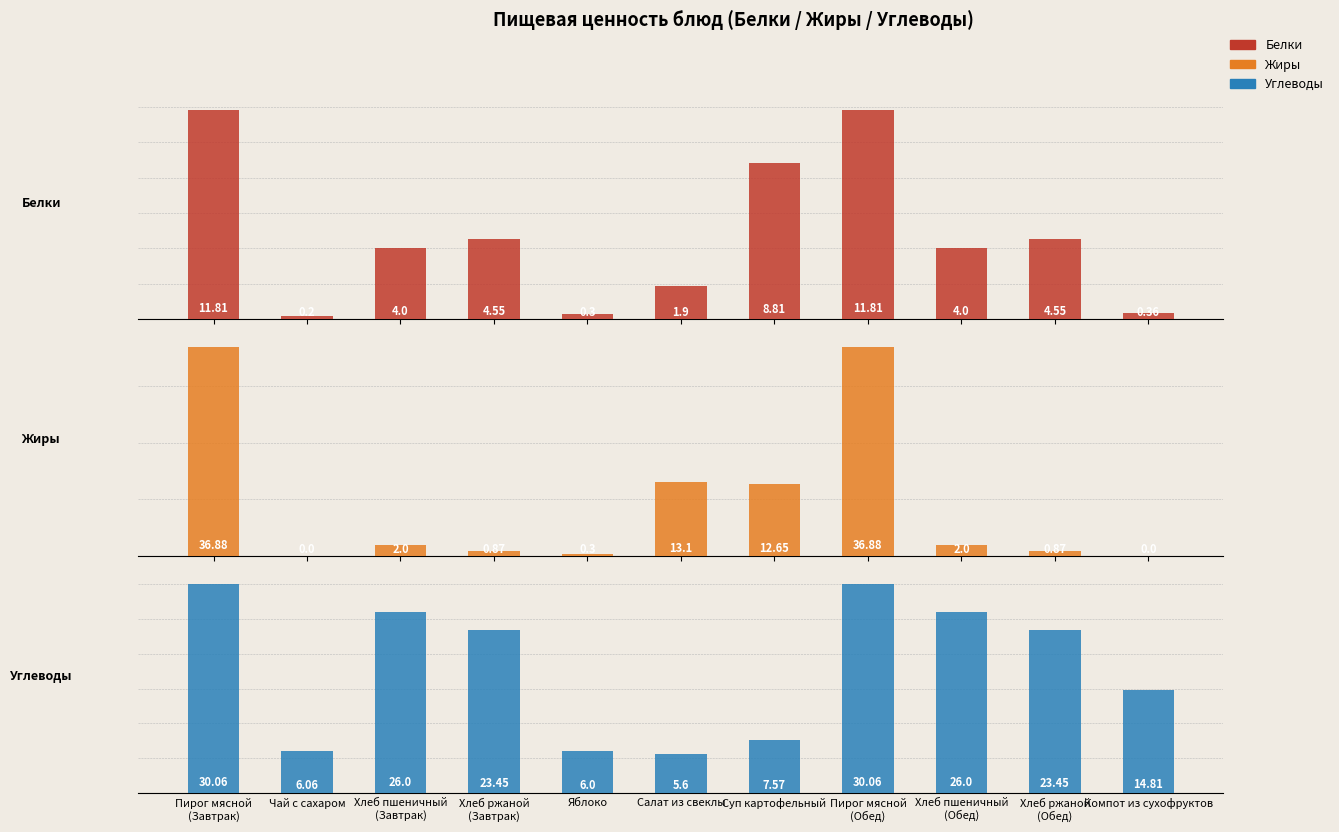

Rank the series at Компот из сухофруктов from lowest to highest value.

Жиры, Белки, Углеводы